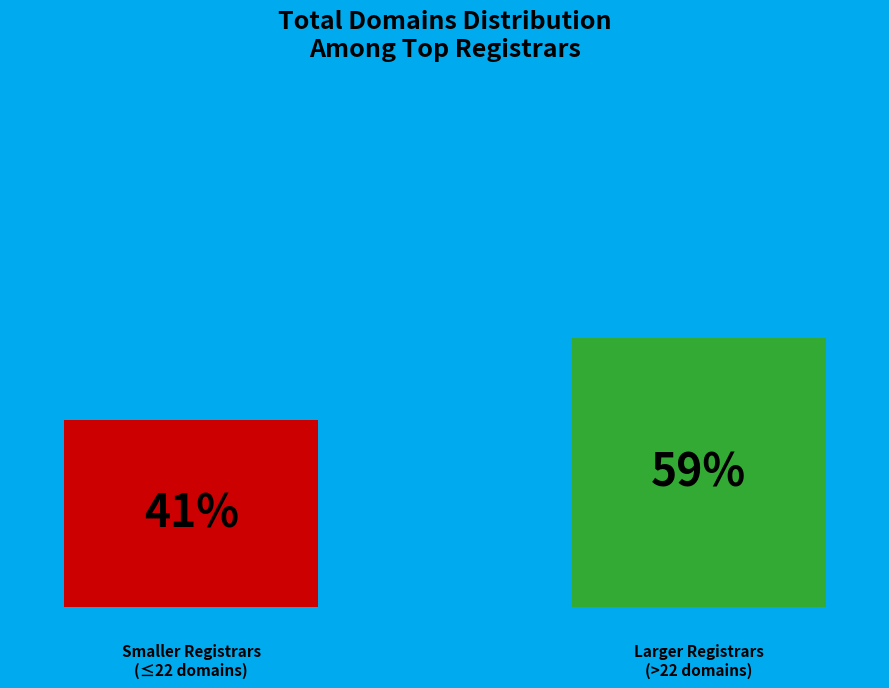

How many groups of bars are there?

1